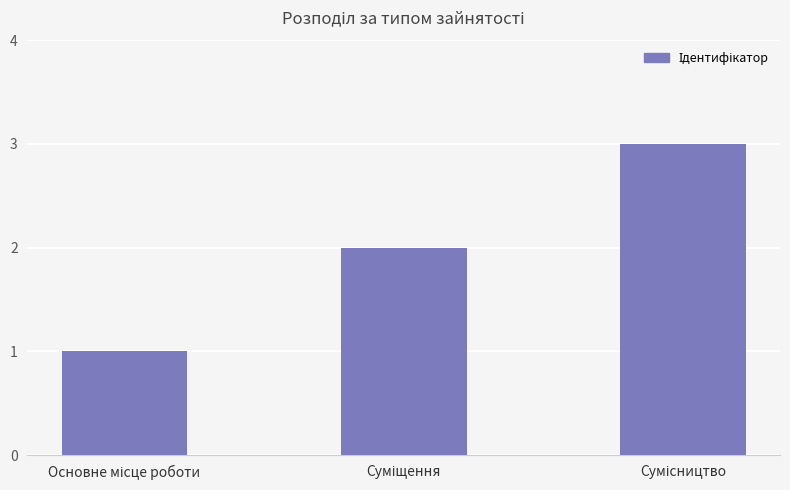

What is the sum of all values?

6